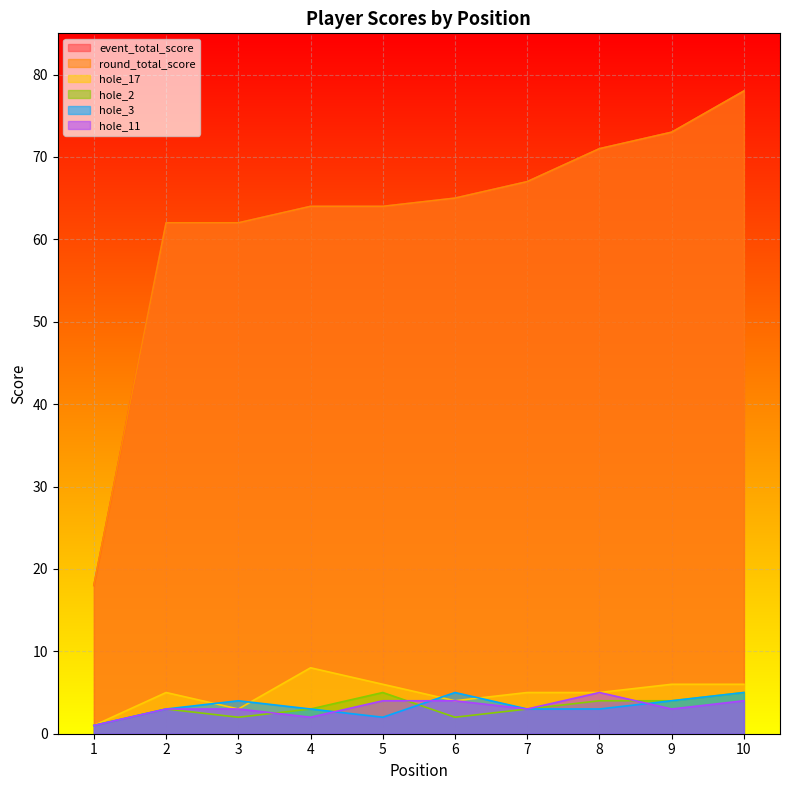

Does the chart display data point markers on the line(s)?

No